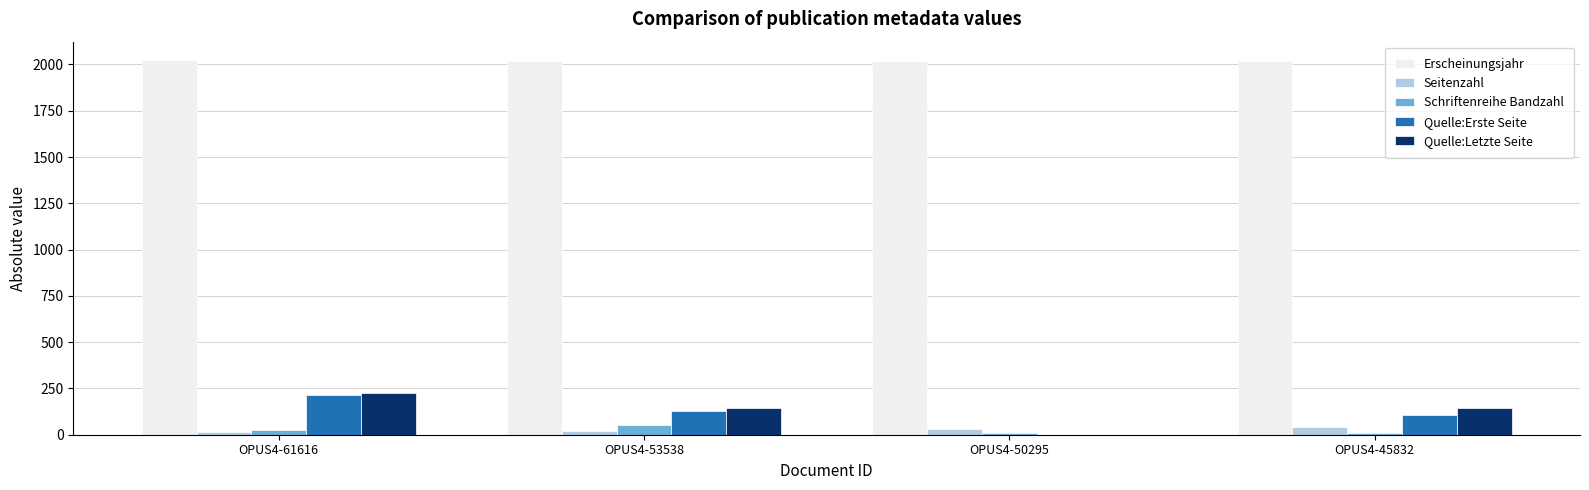

What is the sum of all Quelle:Letzte Seite values?

521